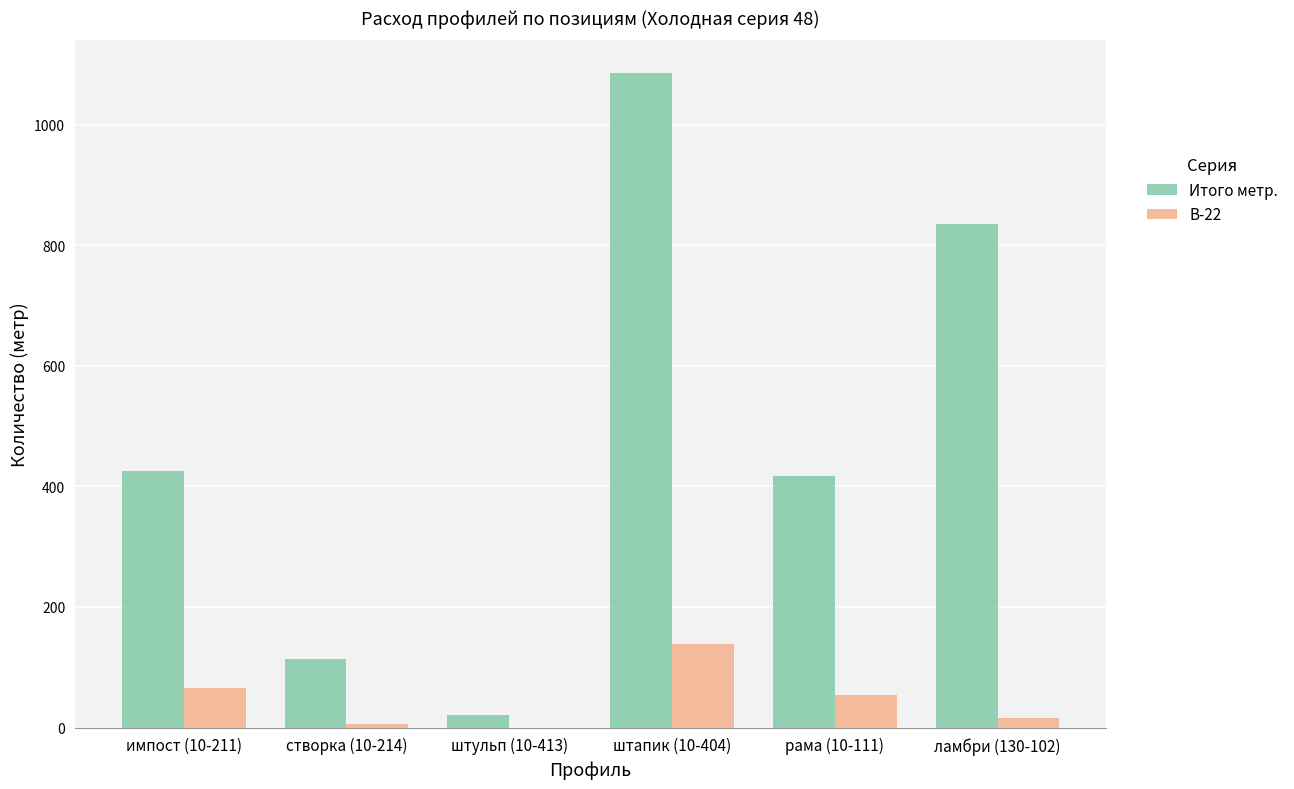

Is it true that В-22 equals -66.6 at штульп (10-413)?

False